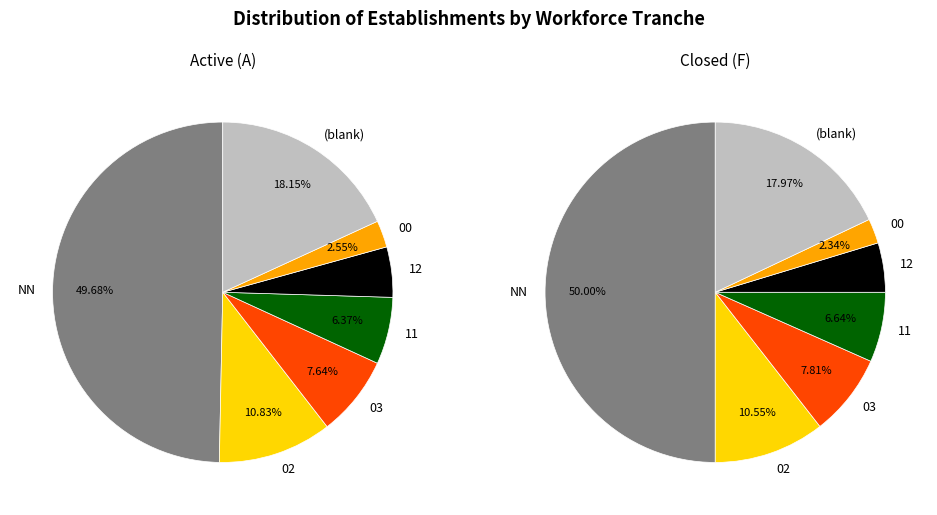

Which category has the biggest portion of the pie?

NN